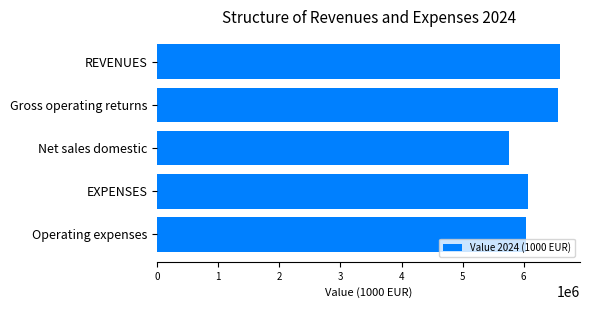

How many data points are above 6076200?

3